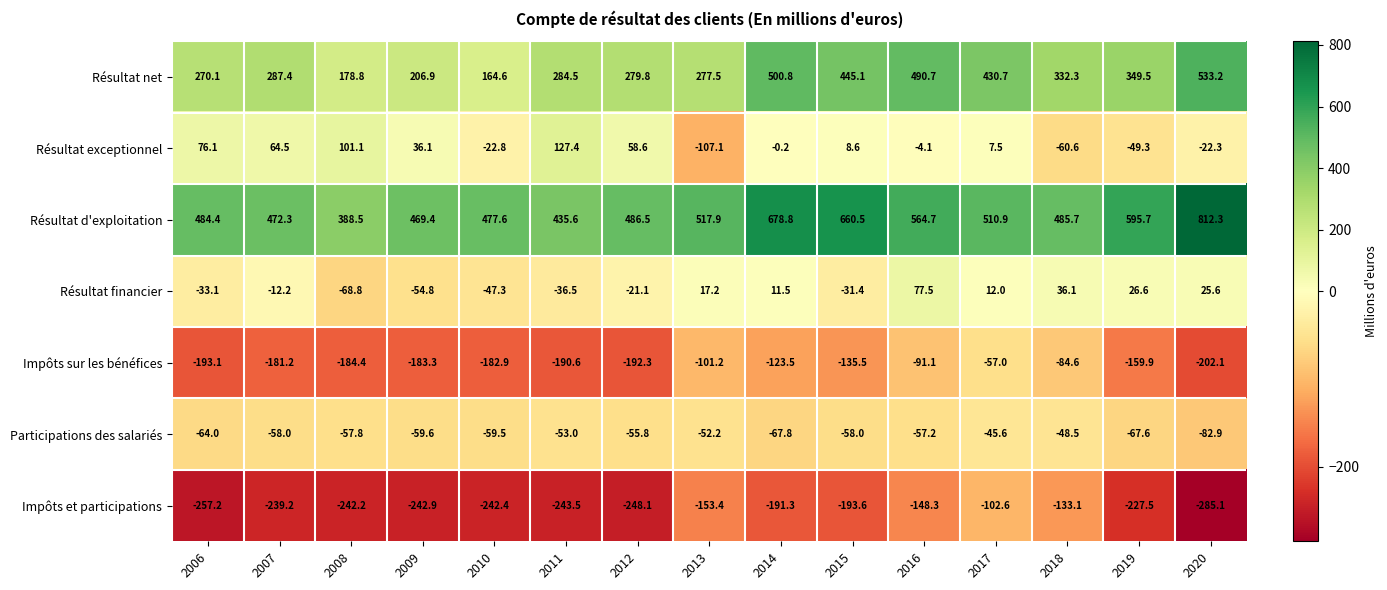

What is the difference between the Résultat d'exploitation values at 2014 and 2019?

83.1